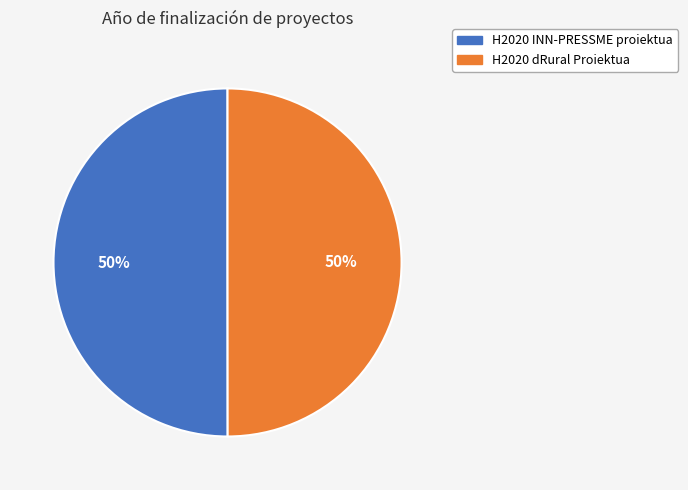

Is the sum of H2020 dRural Proiektua and H2020 INN-PRESSME proiektua greater than half?

Yes